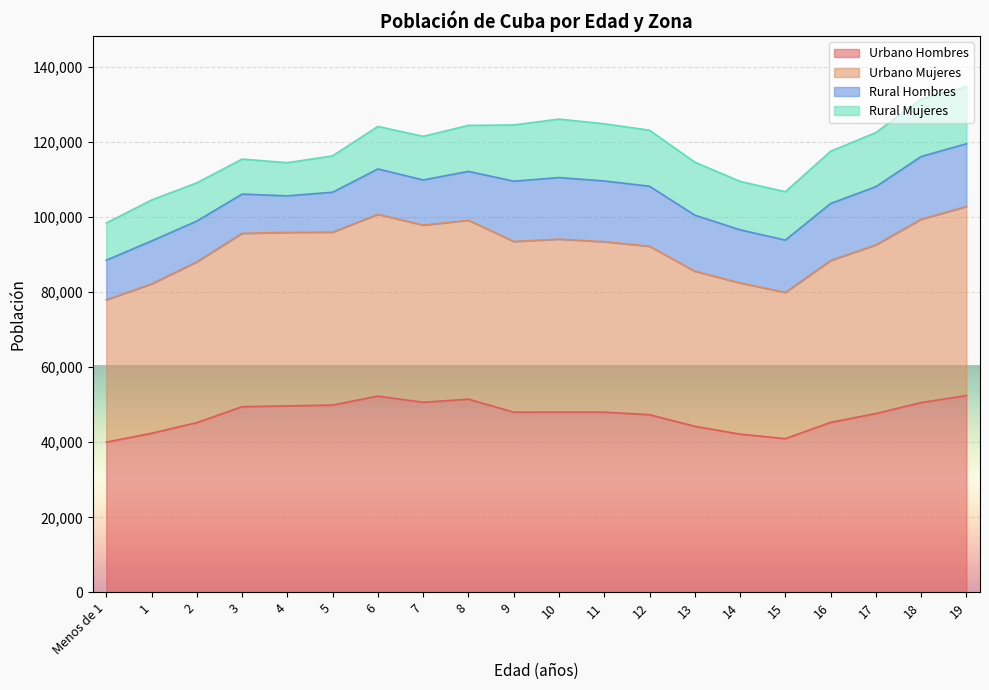

What is the total value across all series at 16?

117444